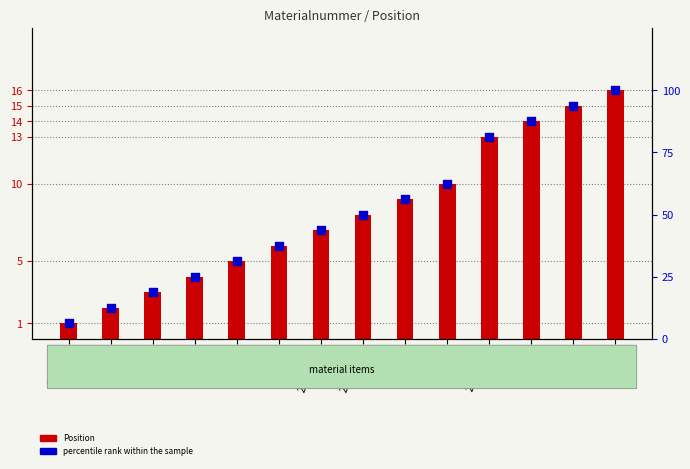

Which series has the largest Y range (max minus min)?

percentile rank within the sample